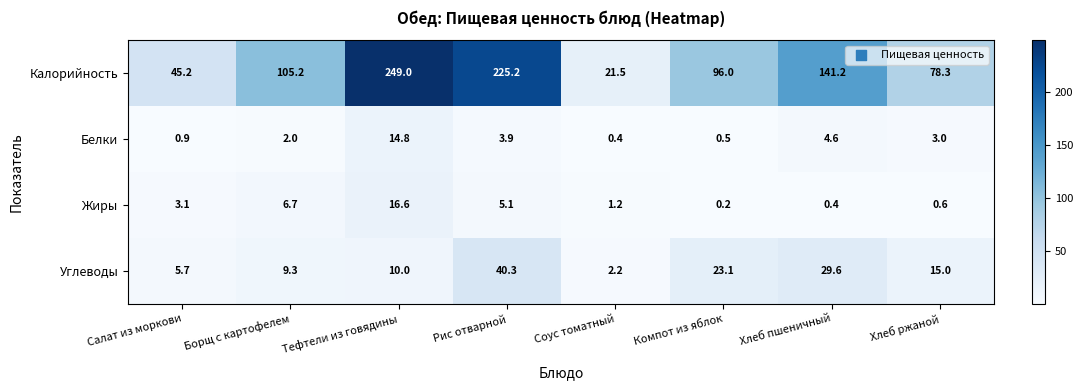

List the series in order of their peak value, lowest first.

Белки, Жиры, Углеводы, Калорийность